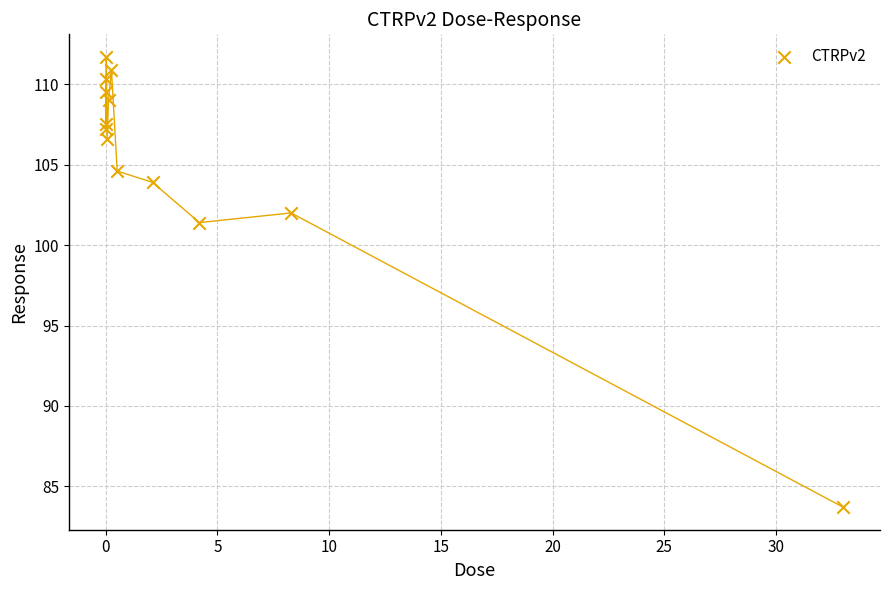

What Y value in the scatter plot is closest to 97?

101.4